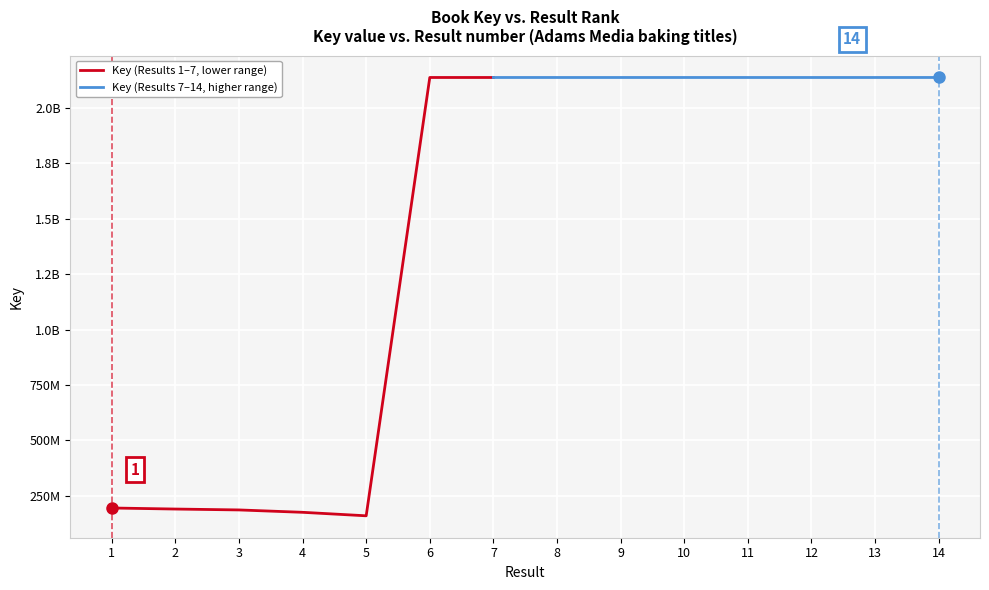

Where is Result nearest to the value 7?

7